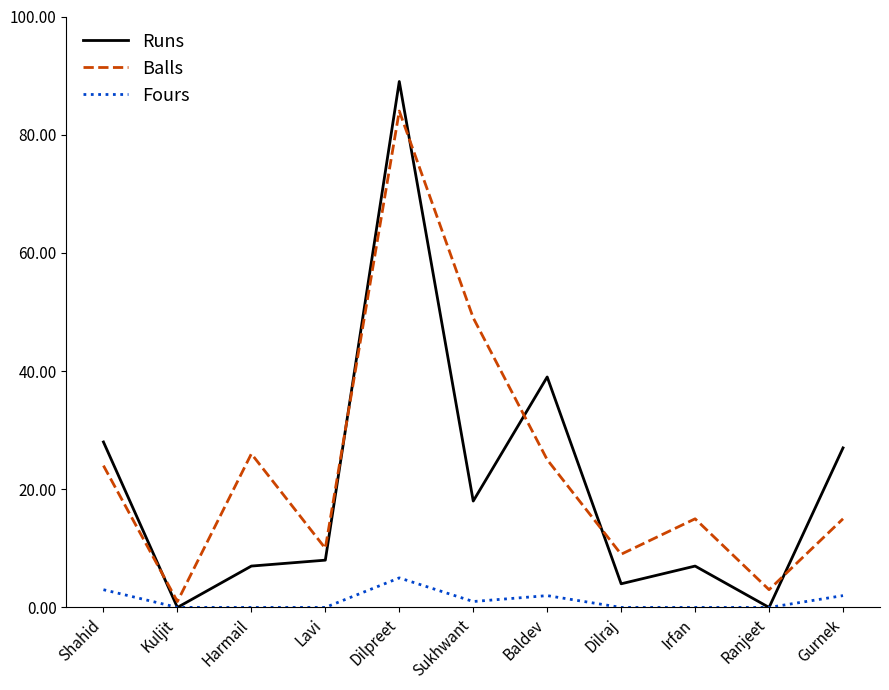

What is the difference between the maximum and second lowest values in the Balls series?

81